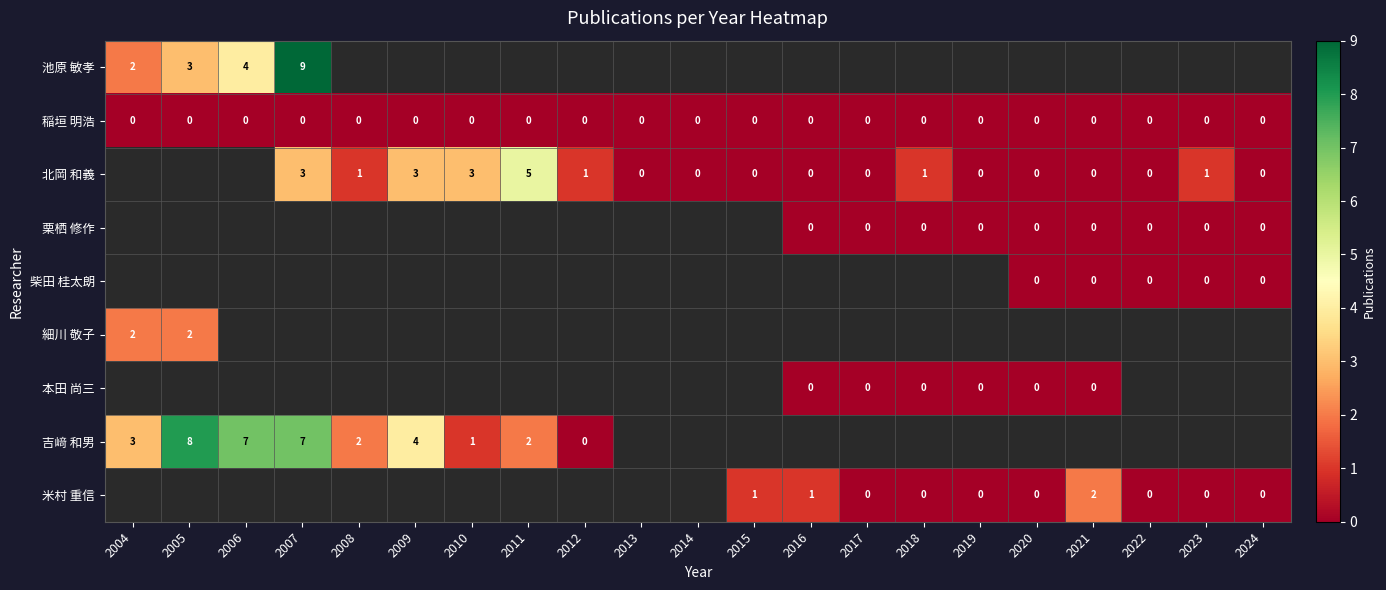

True or false: 北岡 和義 has a value of 1 at 2012.

True